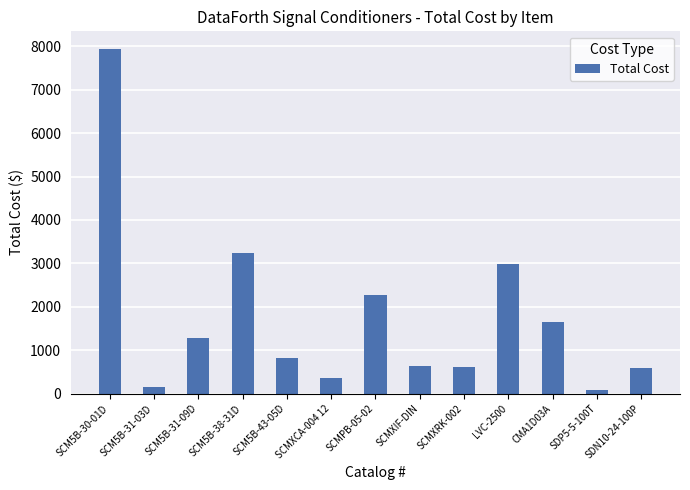

Approximately how many times larger is the value at SCM5B-38-31D compared to SDP5-5-100T?

35.1